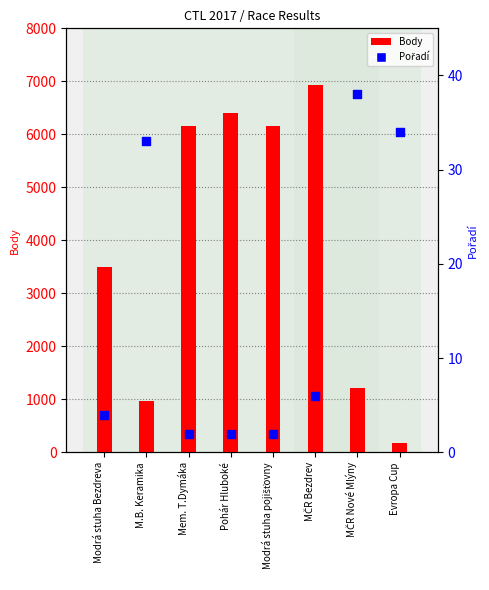

Which series has the largest total across all categories?

Body